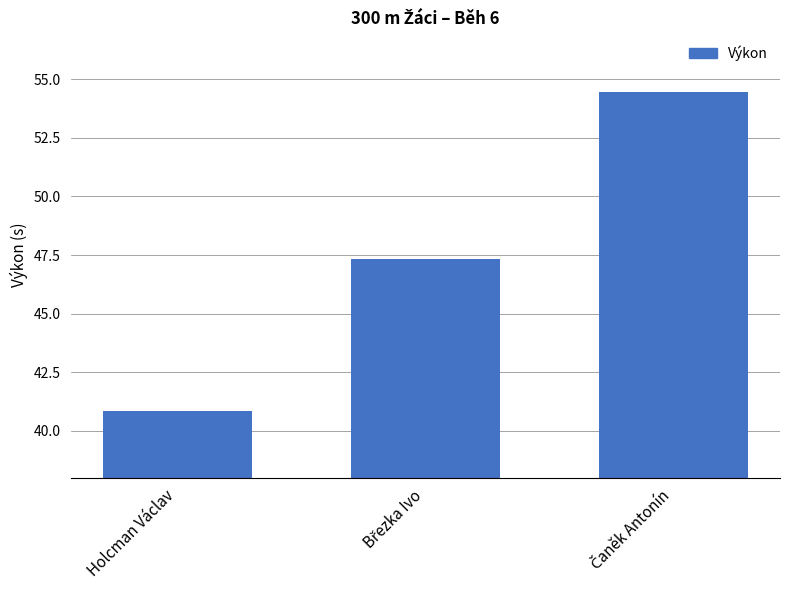

What is the value of the 2nd bar from the left?

47.4